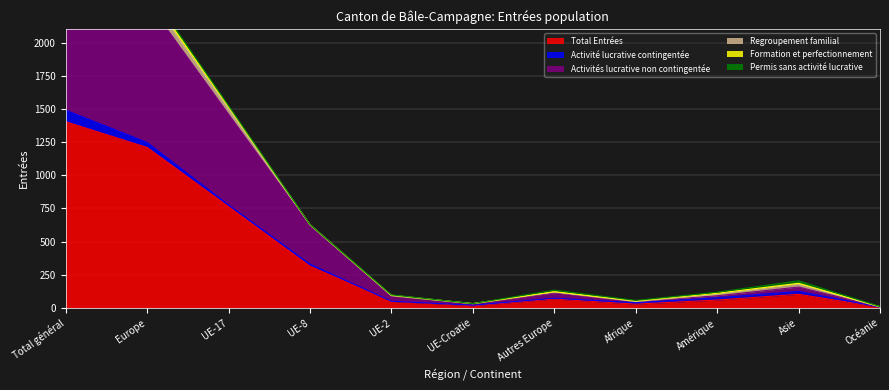

Where is Regroupement familial nearest to the value 47?

UE-17